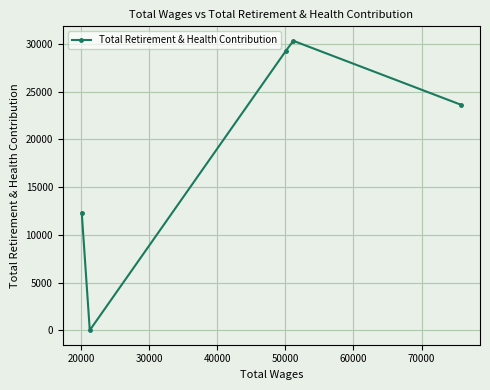

What is the maximum value shown in the chart?

30340